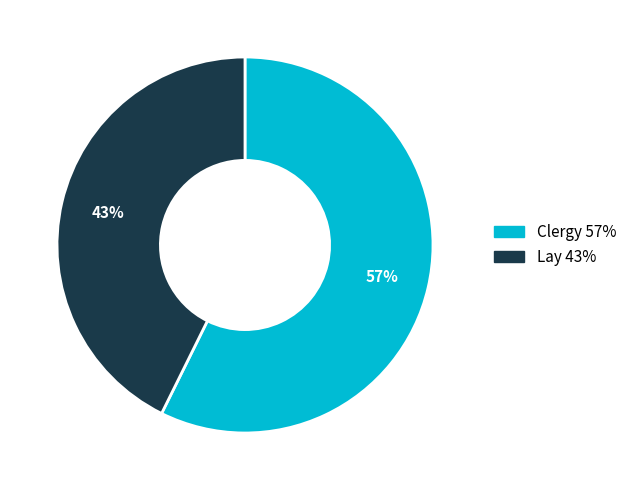

Does any single category account for the majority?

Yes